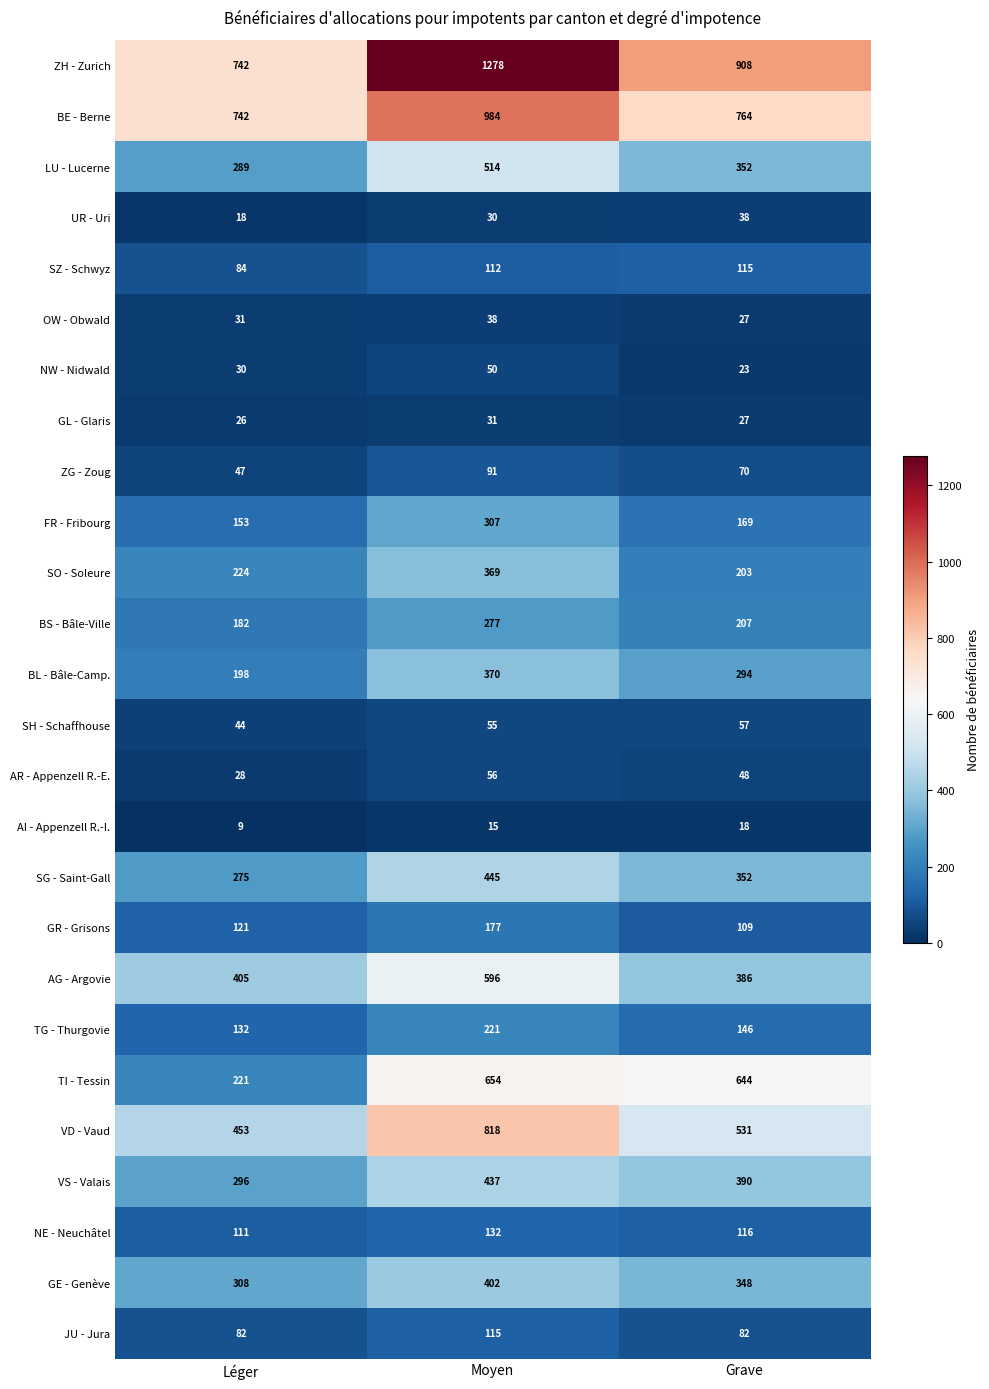

What is the difference between the maximum and minimum values in the JU - Jura series?

33